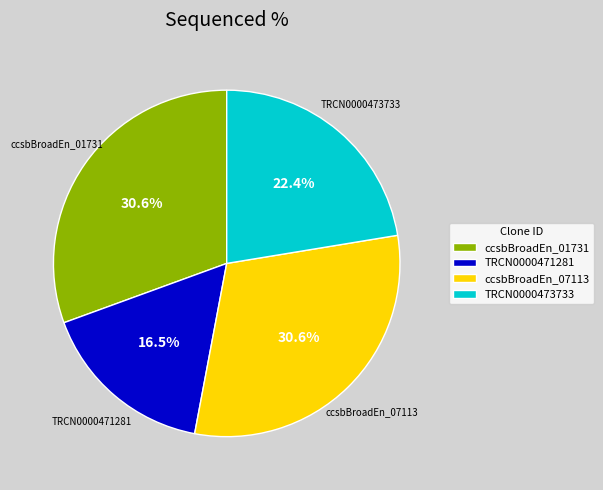

Which slice is the smallest?

TRCN0000471281